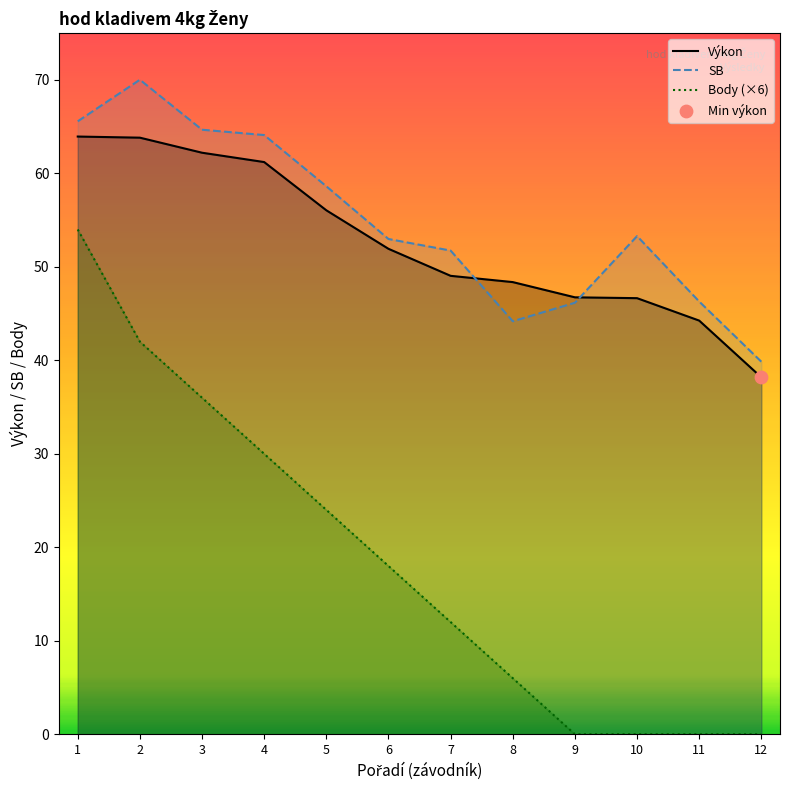

Which series contains the highest Y value?

SB